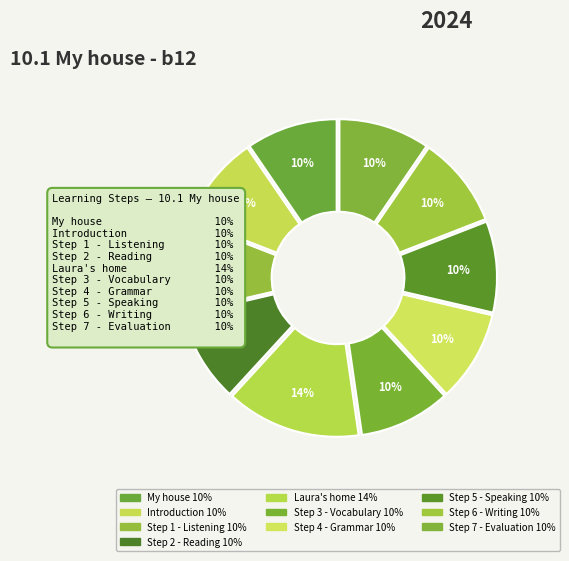

Is there a majority slice in this chart?

No